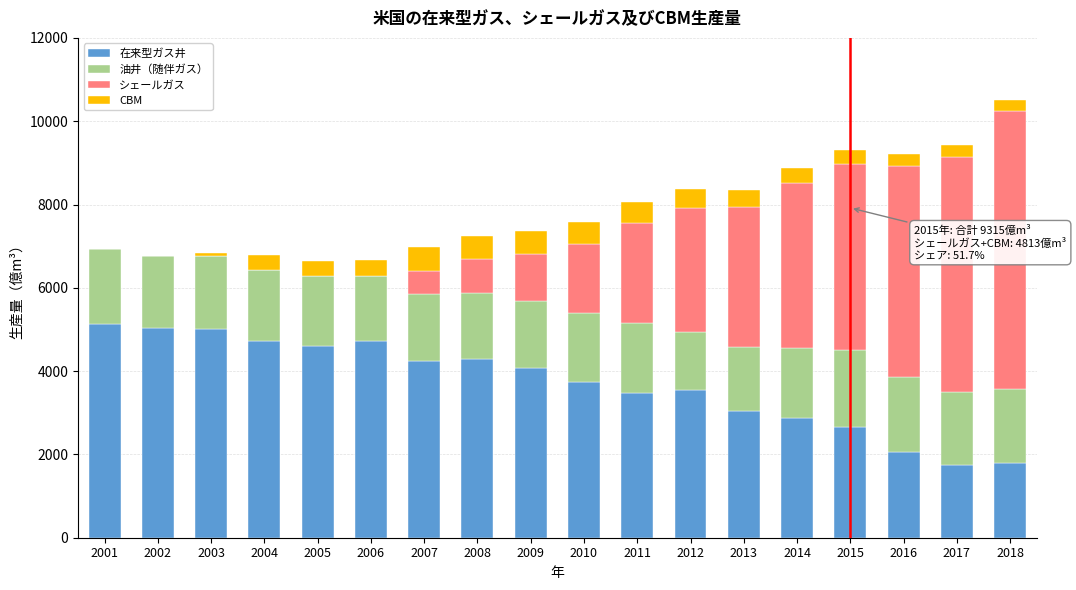

What is the sum of the 在来型ガス井 values at 2017 and 2011?

5222.9